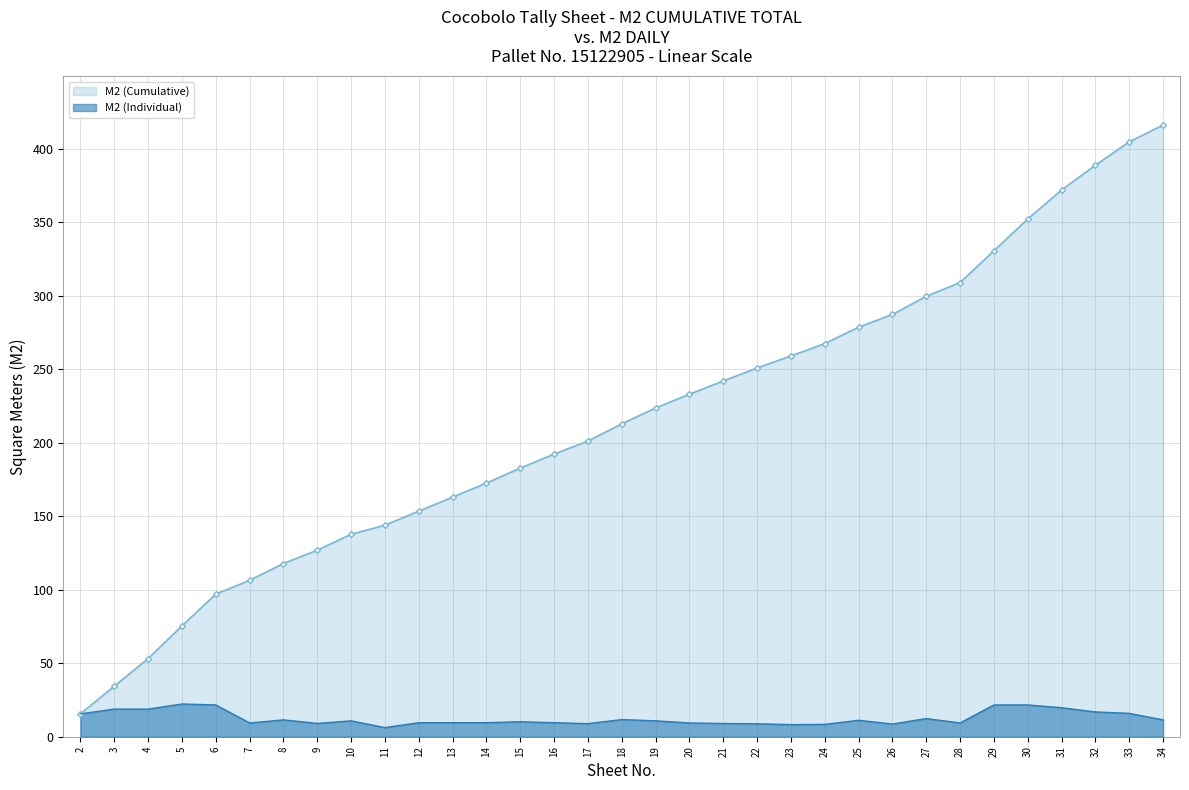

Between 19 and 26, which series saw the biggest shift?

M2 (Cumulative)